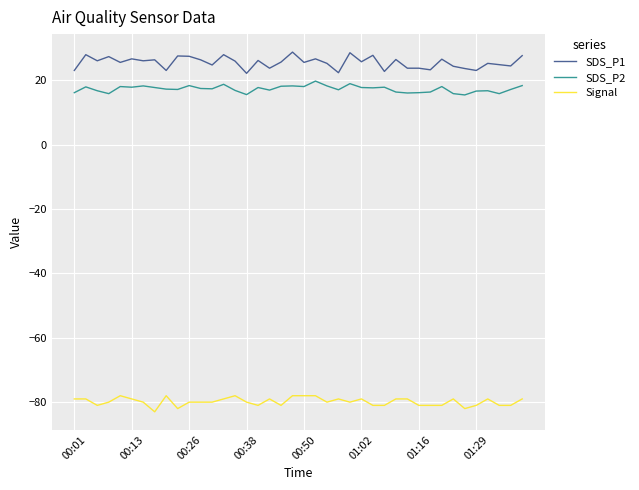

What is the sum of all SDS_P2 values?

690.7